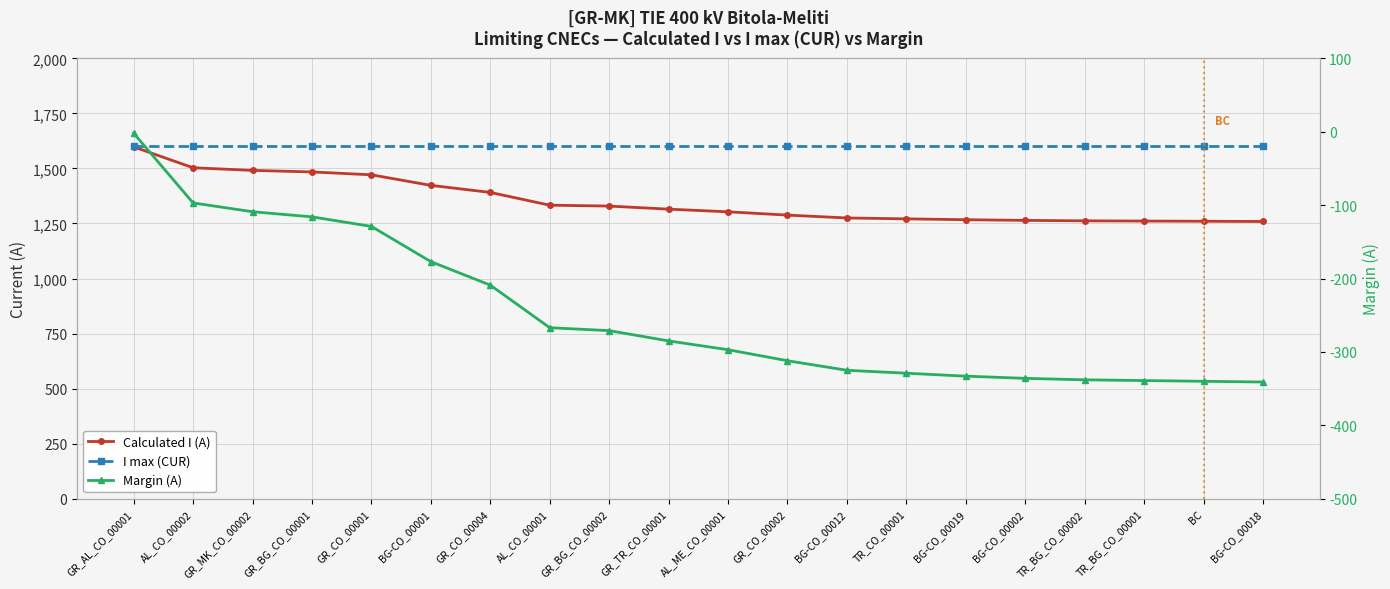

Is it true that Margin (A) equals -488 at TR_CO_00001?

False